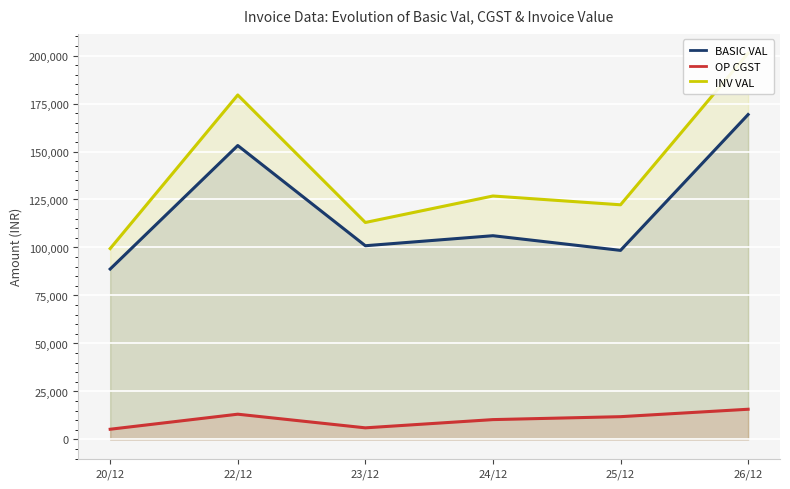

Rank the series by their maximum value, from highest to lowest.

INV VAL, BASIC VAL, OP CGST